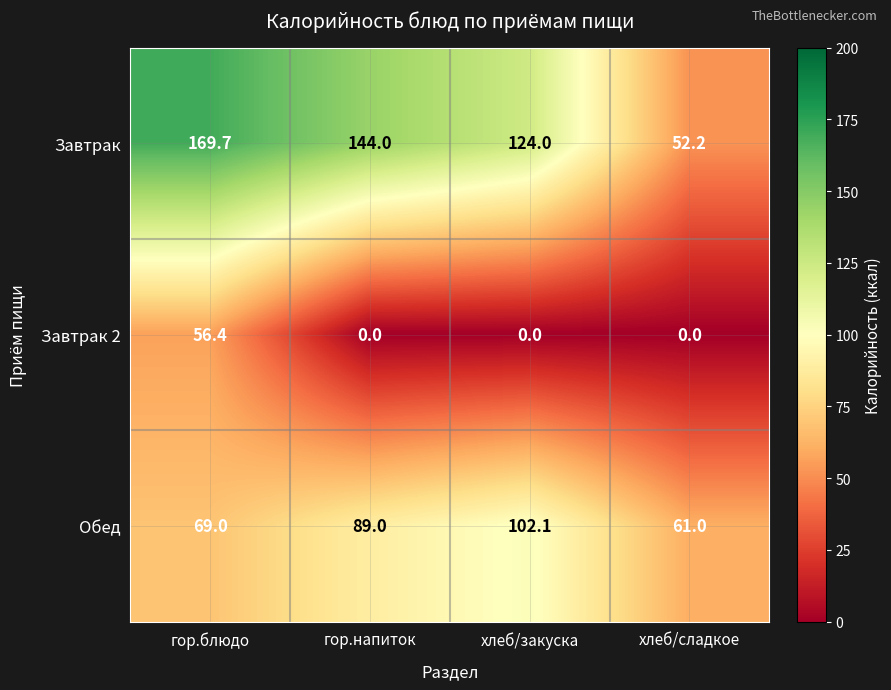

Between гор.напиток and хлеб/сладкое, which series saw the biggest shift?

Завтрак